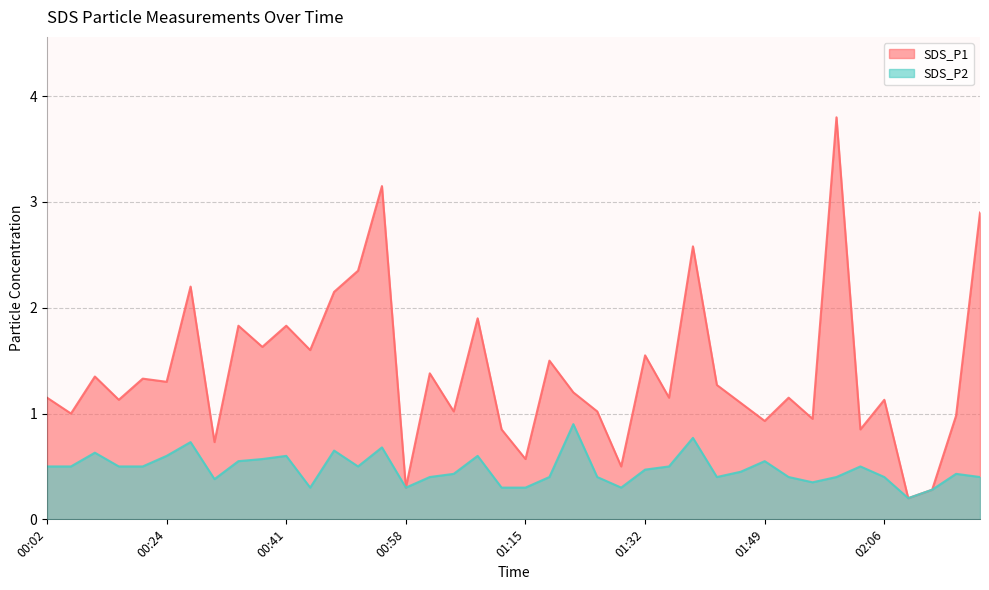

At how many categories does at least one series exceed 3?

2